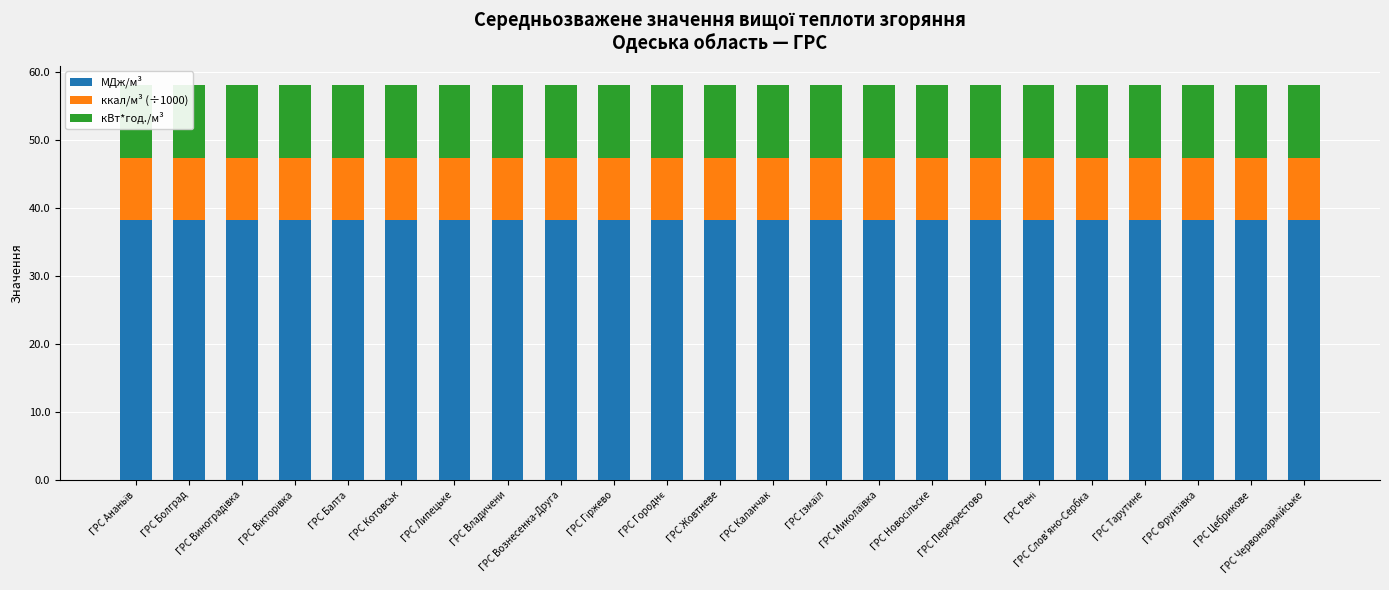

The МДж/м³ series shows 58.9 at ГРС Жовтневе. True or false?

False